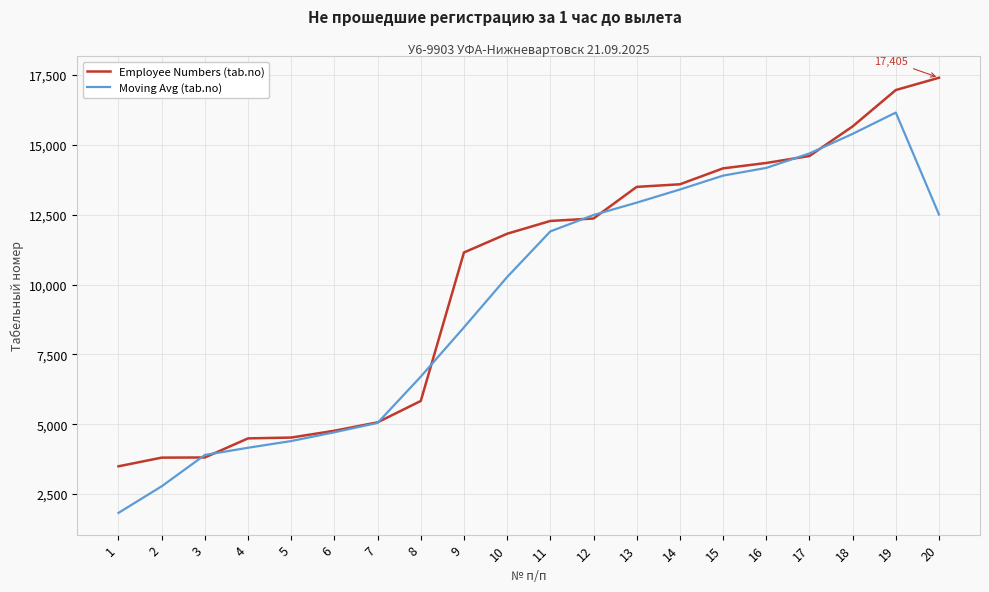

After their last crossing, which series has the higher values: Moving Avg (tab.no) or Employee Numbers (tab.no)?

Employee Numbers (tab.no)